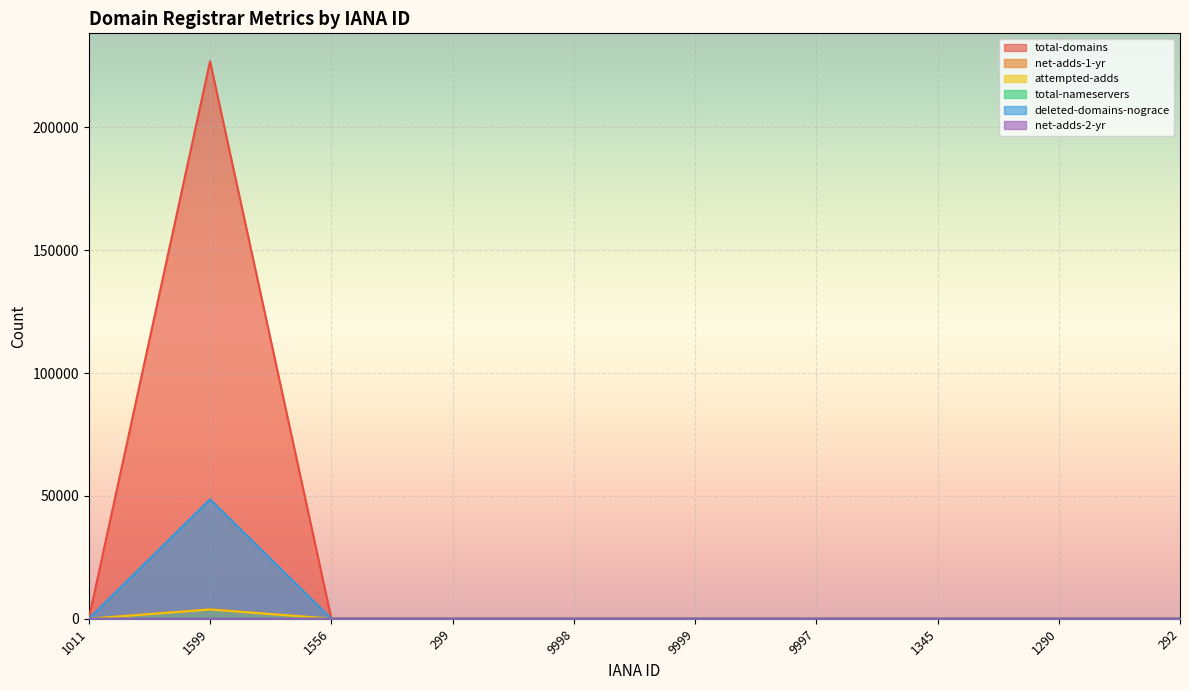

Reading left to right, list all the values displayed in this chart.

total-domains: 1011=6	1599=226932	1556=219	299=11	9998=2	9999=68	9997=1	1345=6	1290=2	292=19
net-adds-1-yr: 1011=1	1599=3855	1556=9	299=0	9998=0	9999=1	9997=0	1345=0	1290=0	292=0
attempted-adds: 1011=1	1599=3745	1556=20	299=0	9998=0	9999=1	9997=0	1345=0	1290=0	292=0
total-nameservers: 1011=0	1599=114	1556=0	299=0	9998=0	9999=24	9997=0	1345=0	1290=0	292=0
deleted-domains-nograce: 1011=0	1599=48640	1556=24	299=0	9998=0	9999=0	9997=0	1345=0	1290=0	292=0
net-adds-2-yr: 1011=0	1599=15	1556=0	299=0	9998=0	9999=0	9997=0	1345=0	1290=0	292=0